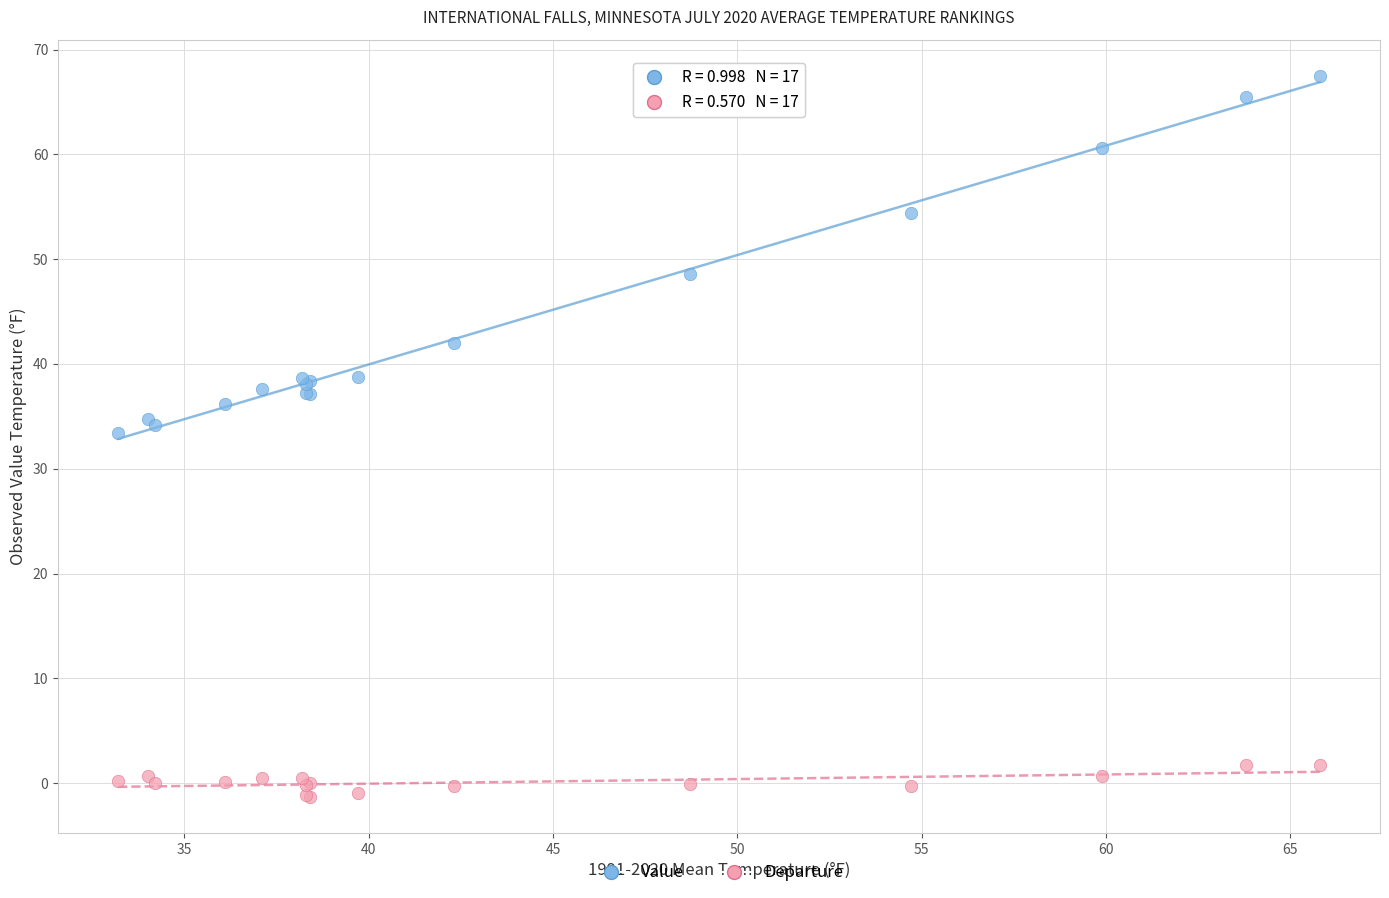

Which series reaches the maximum Y coordinate?

Value